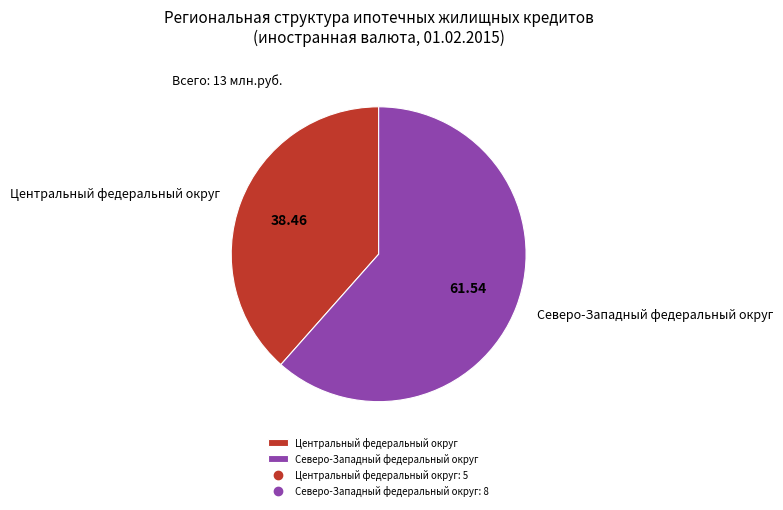

Rank the categories by value from lowest to highest.

Центральный федеральный округ, Северо-Западный федеральный округ